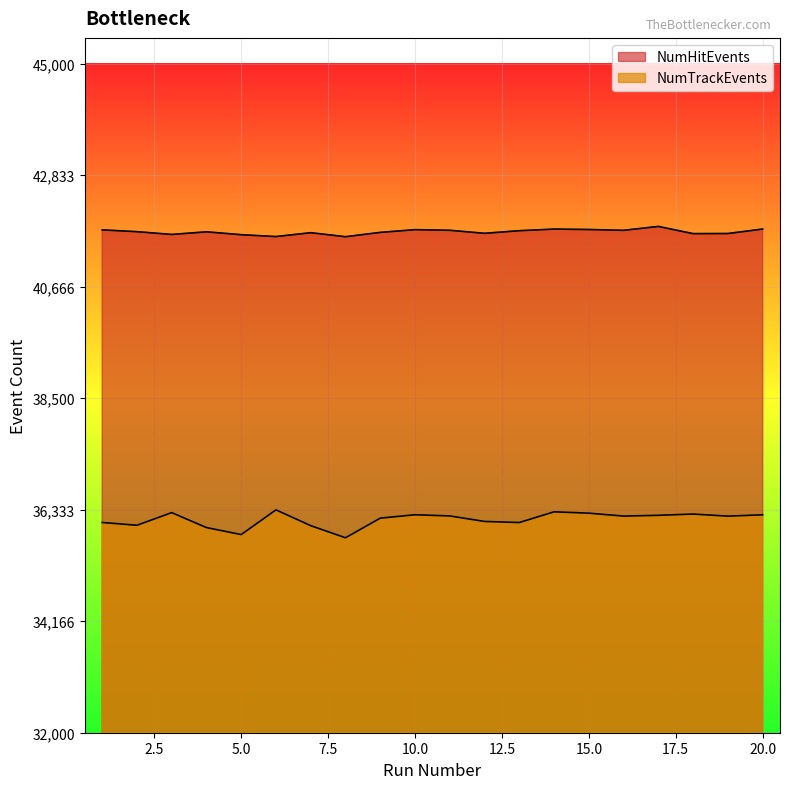

How many values in the NumTrackEvents series exceed 36209?

9